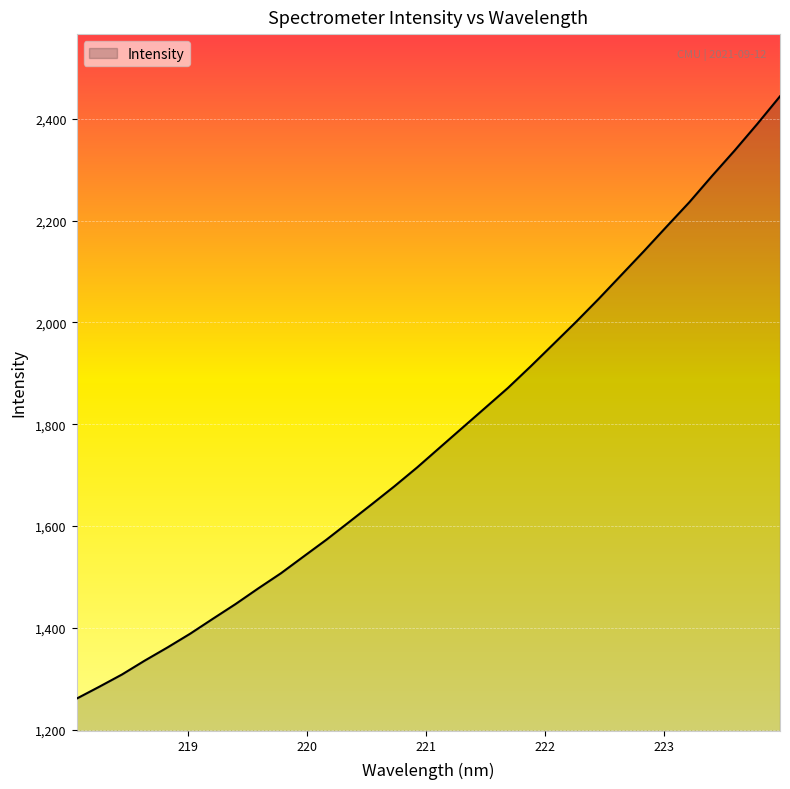

What is the sum of all values?

56832.1